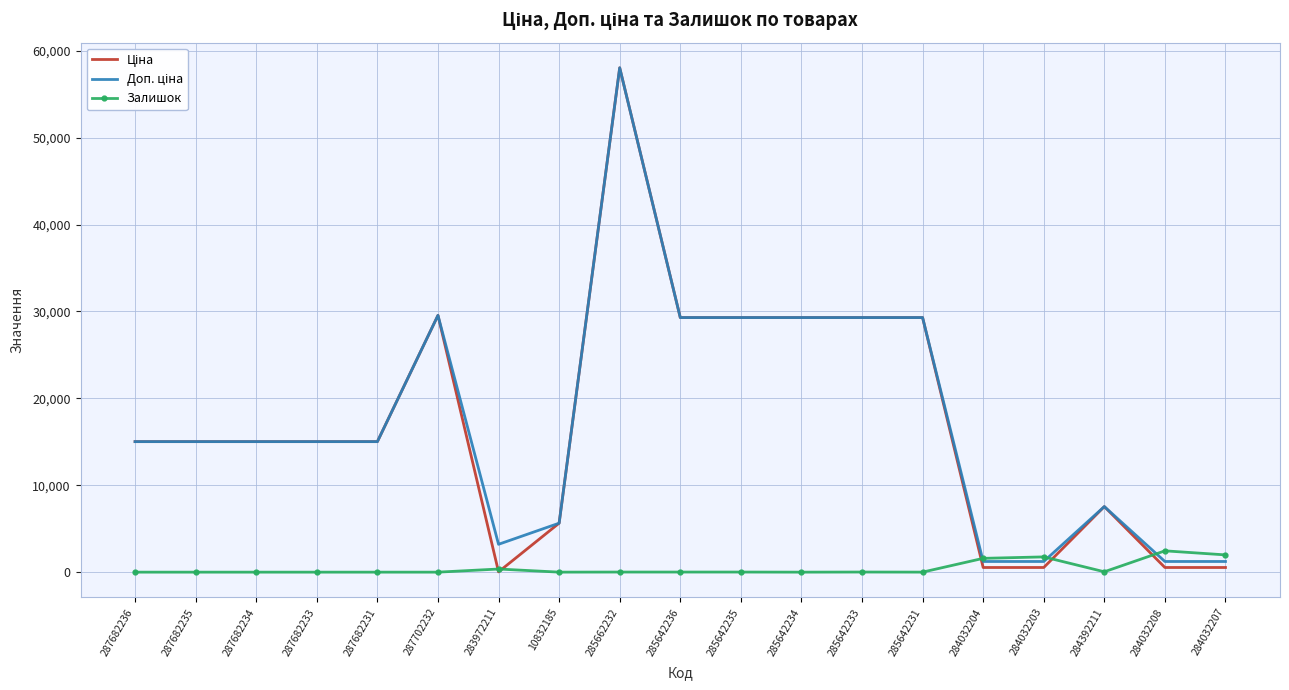

What is the total value across all series at 287702232?

59097.9